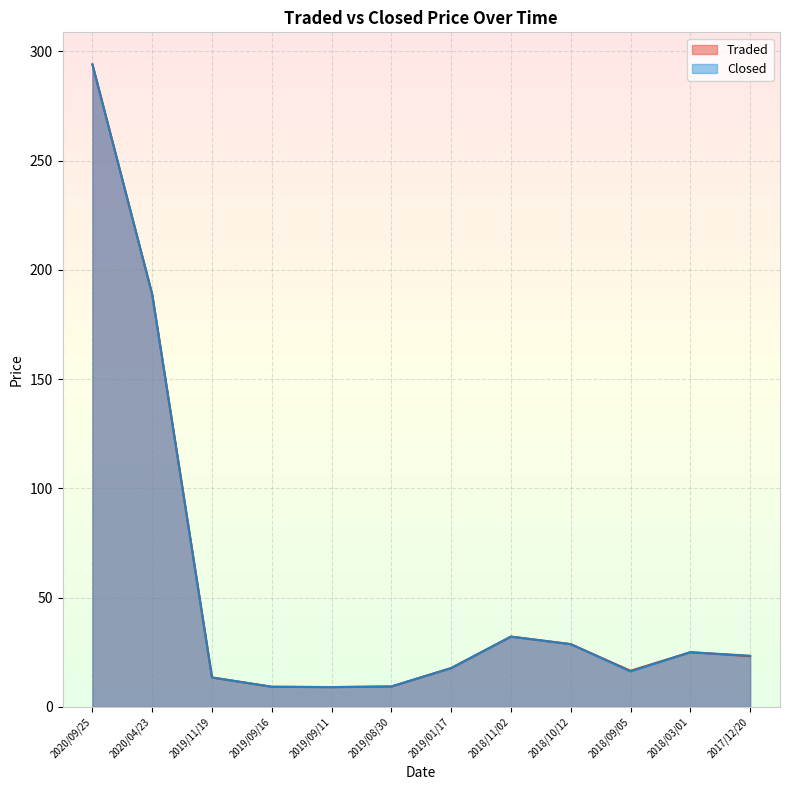

List the series in order of their peak value, lowest first.

Traded, Closed